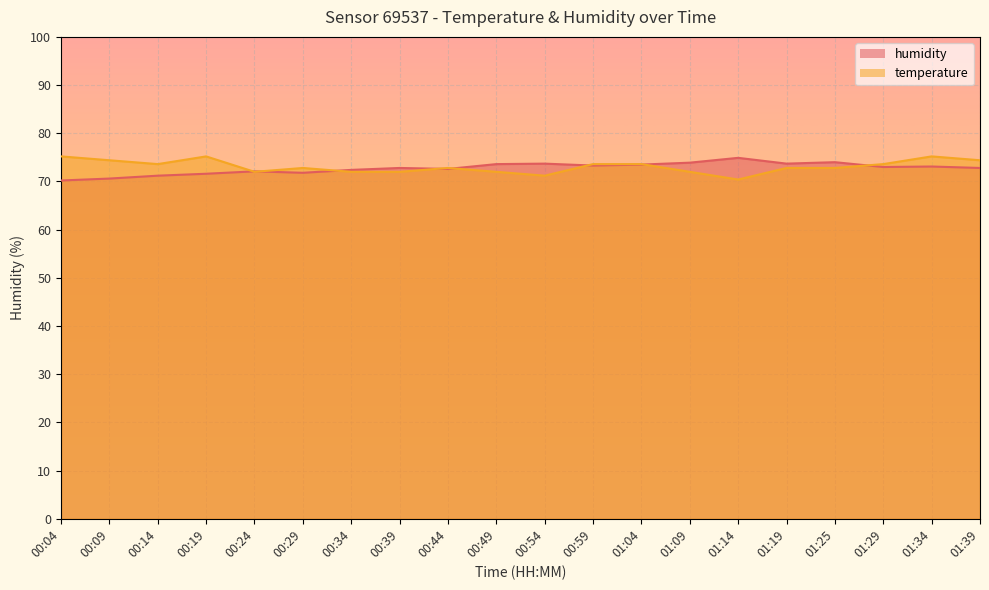

What is the minimum value shown in the chart?

70.2